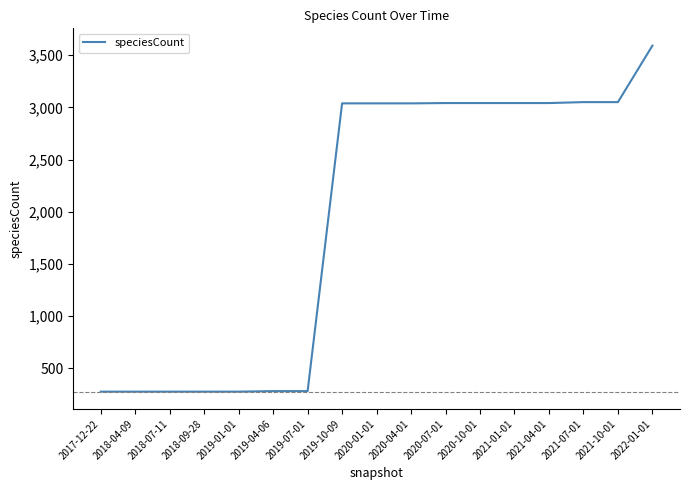

What is the difference between the maximum and minimum values?

3314